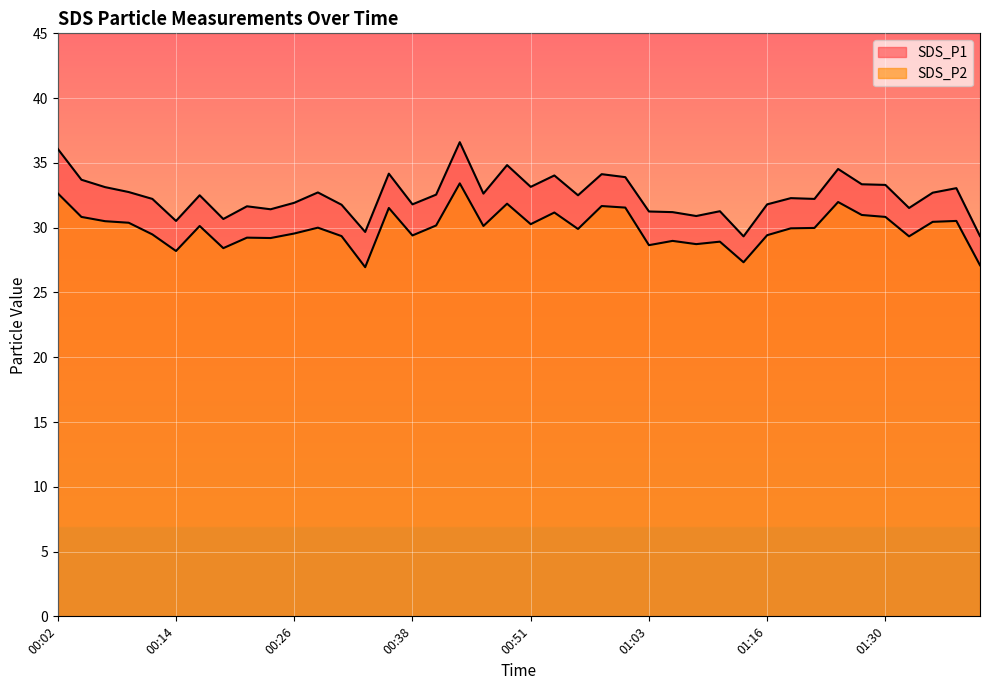

How many series are shown in this chart?

2